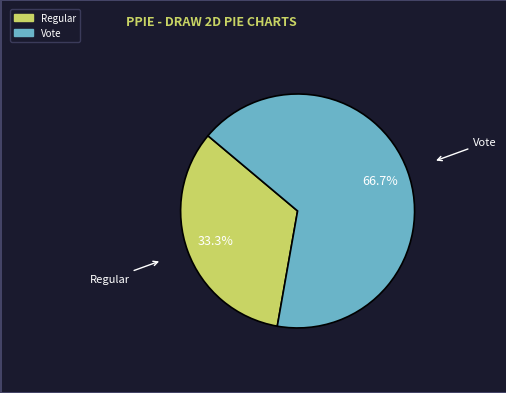

Is Regular the majority of the pie?

No